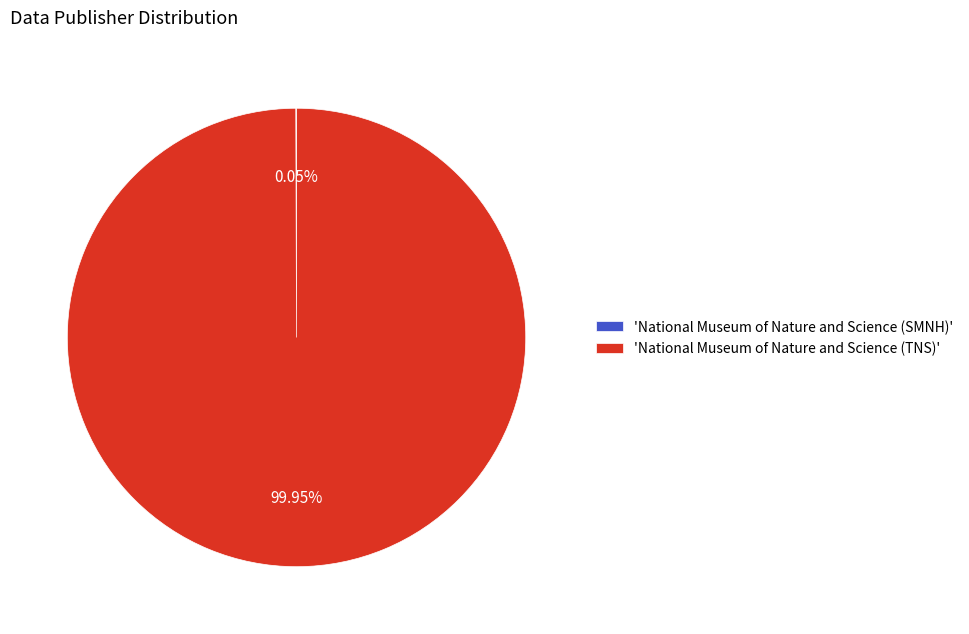

To the nearest percent, what is the difference between the largest and smallest slice percentages?

100%